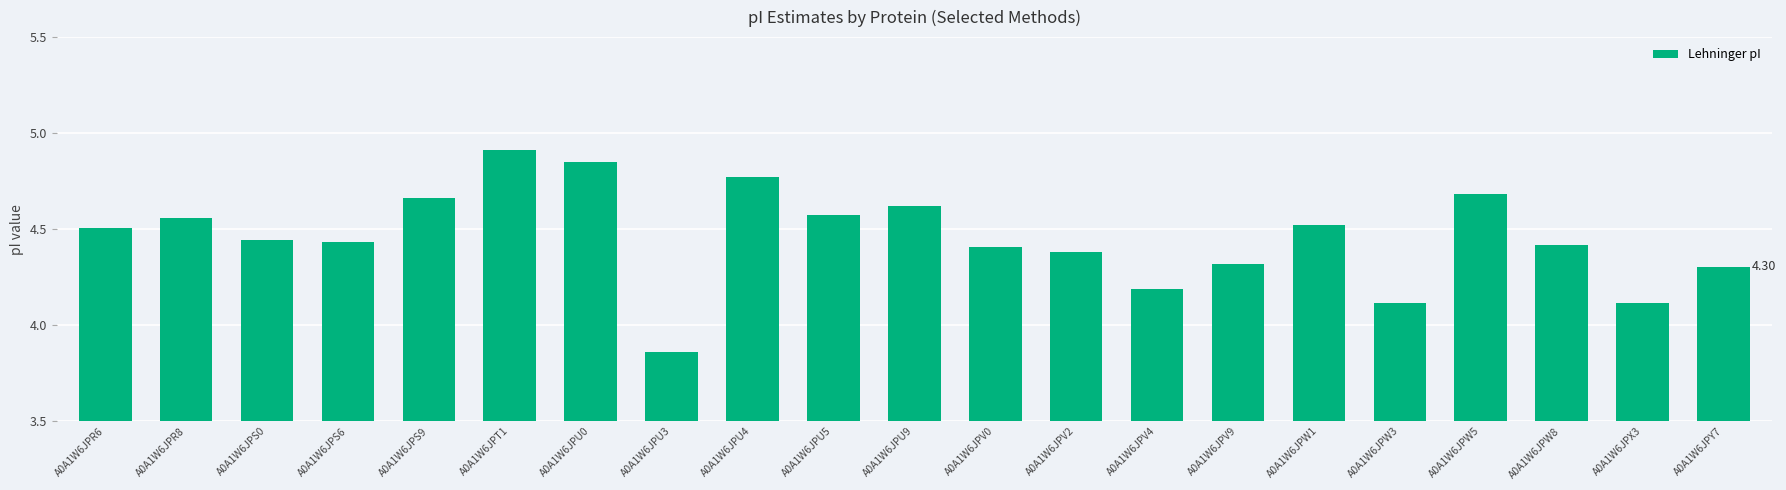

True or false: the data shows 7.3 at A0A1W6JPR6.

False